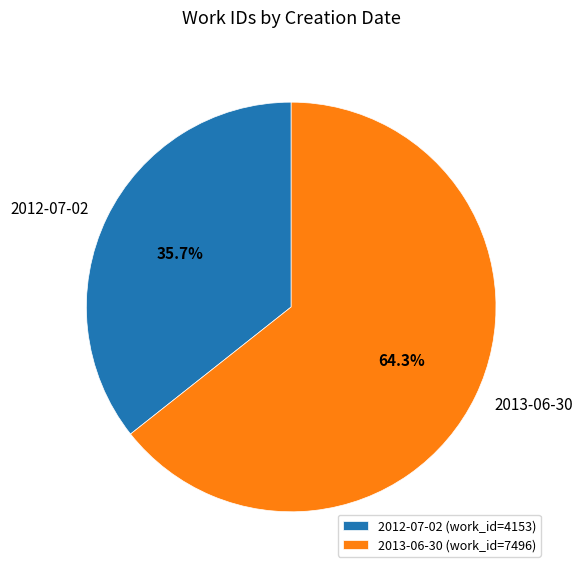

Is there any slice that represents more than half of the pie?

Yes